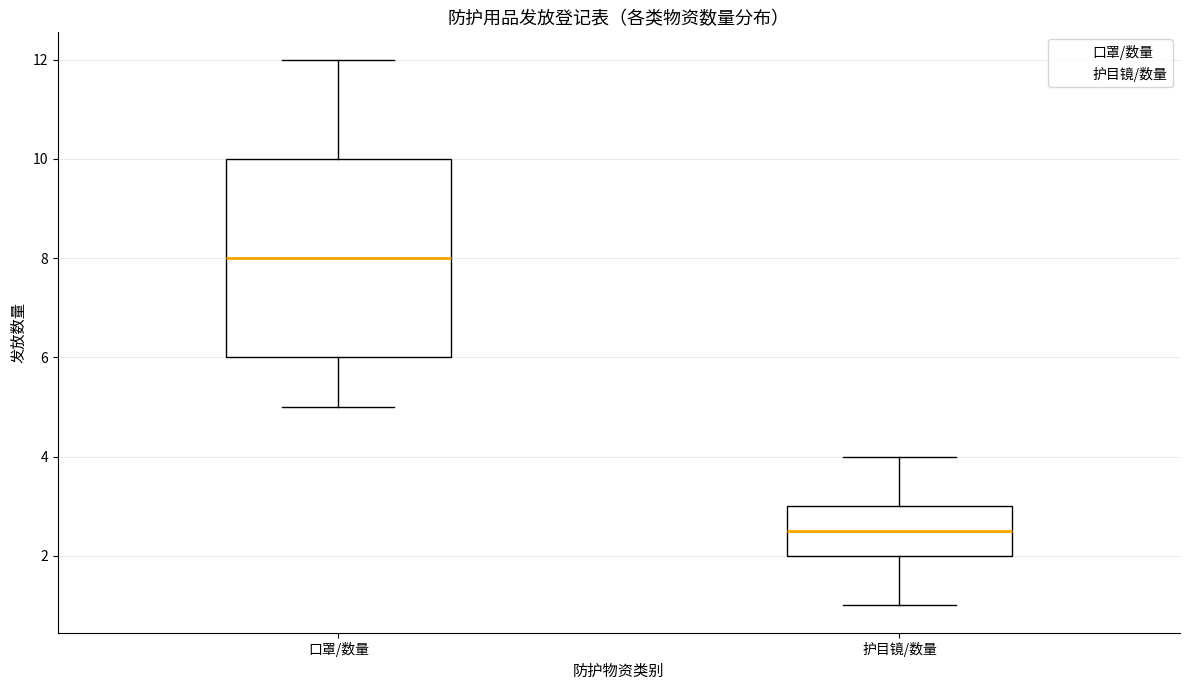

Where does the upper whisker of the box for 口罩/数量 end on the y-axis? The values are not printed on the chart, so give them approximately, as read against the axis.

12.0